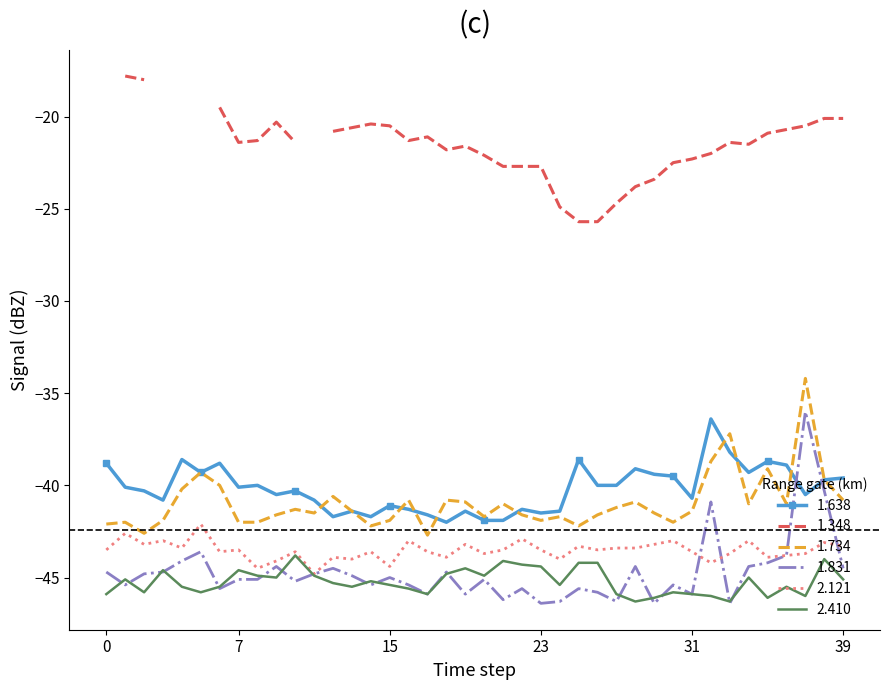

Is this an area chart (filled region under the line)?

No